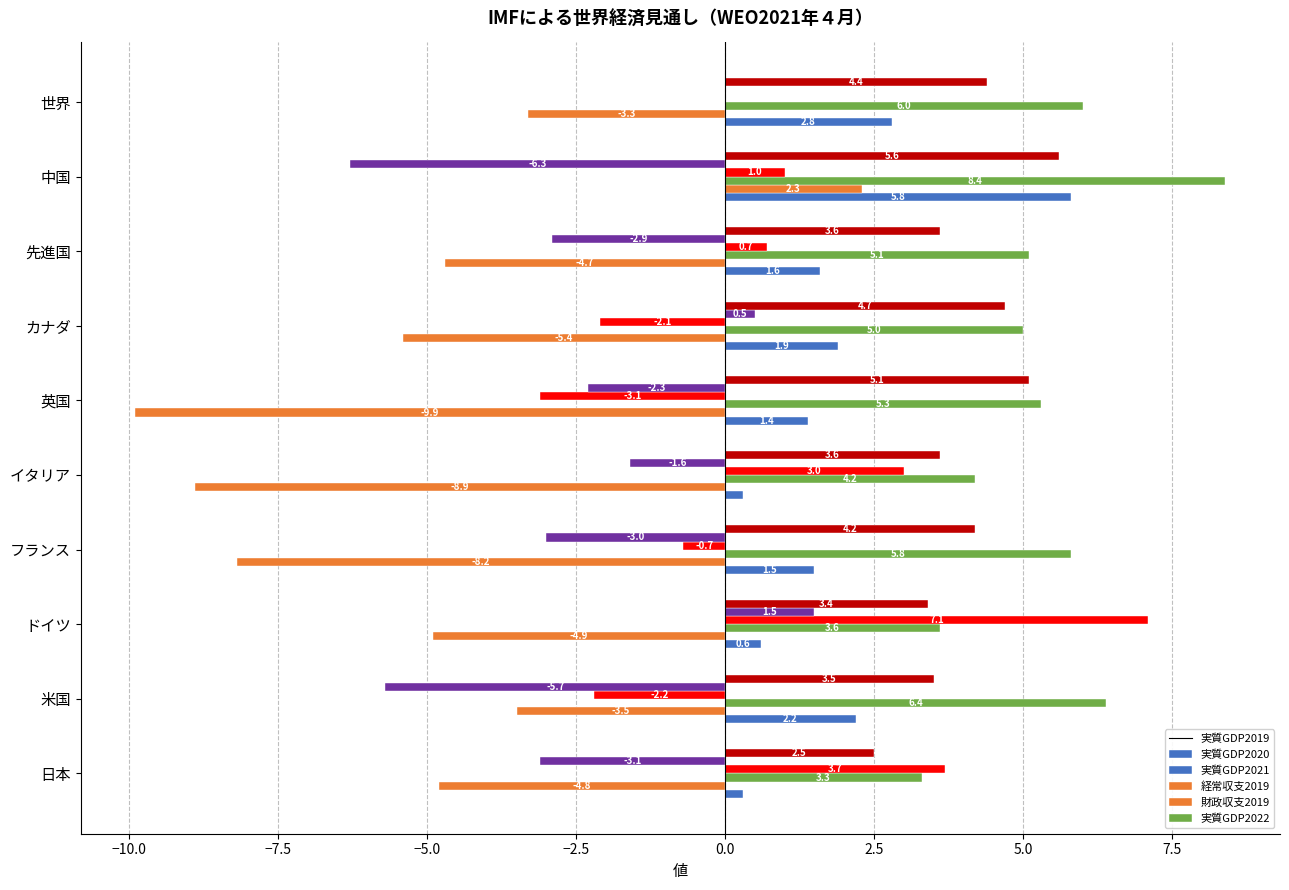

The value of 実質GDP2022 at イタリア is 4.8. True or false?

False